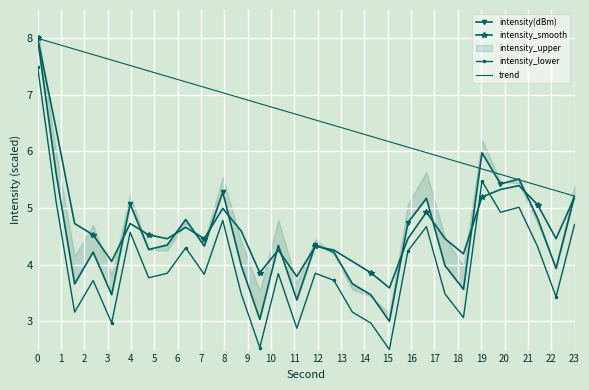

What is the value of the intensity_lower point at the 17th from the left?

3.7